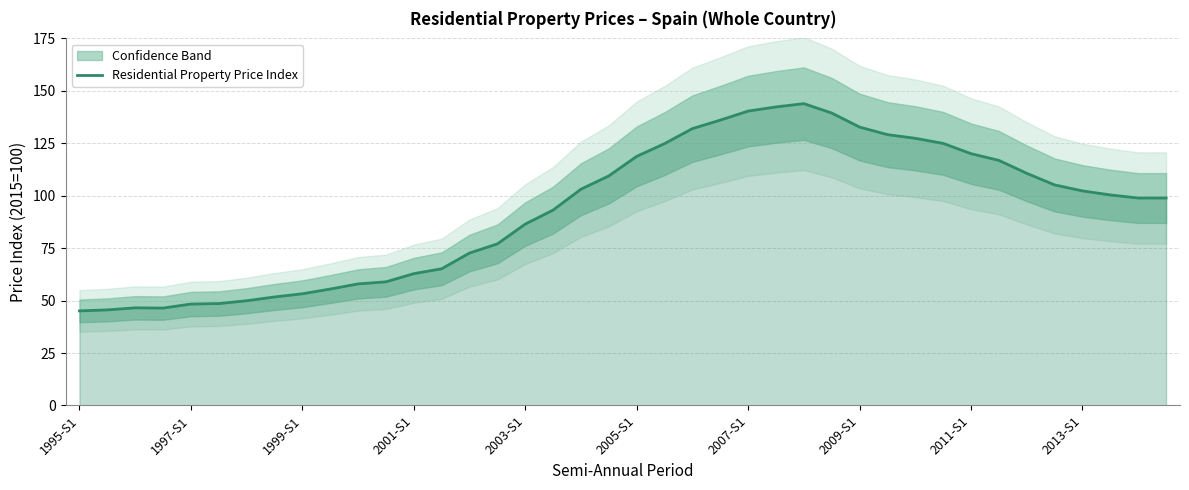

How many interior local peaks (higher than both neighbors) does the data have?

2